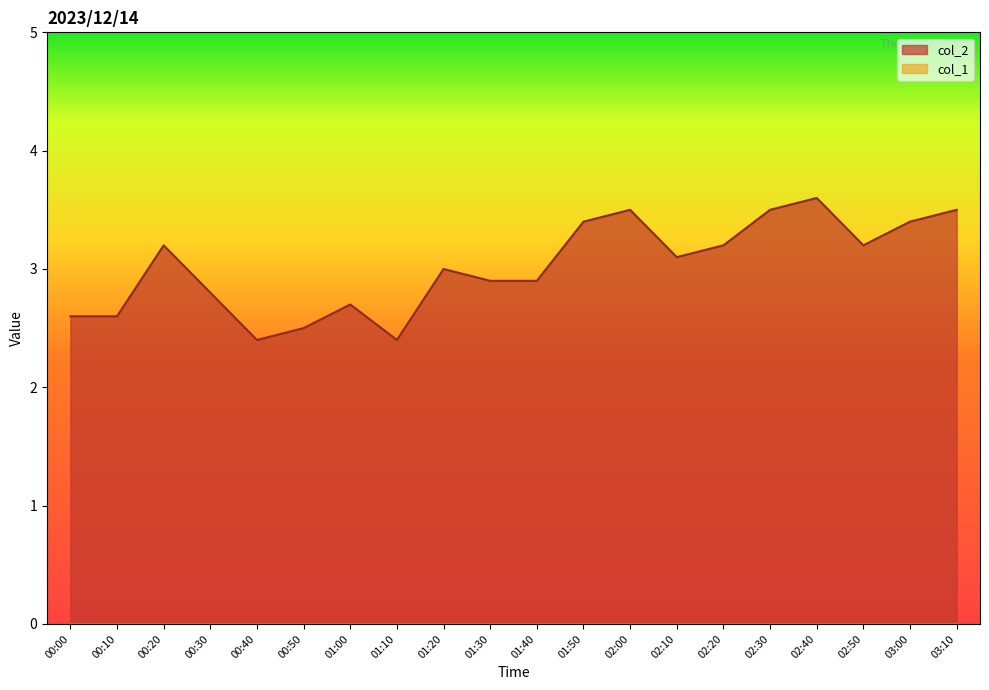

What is the change in value from 00:00 to 00:40?

-0.2